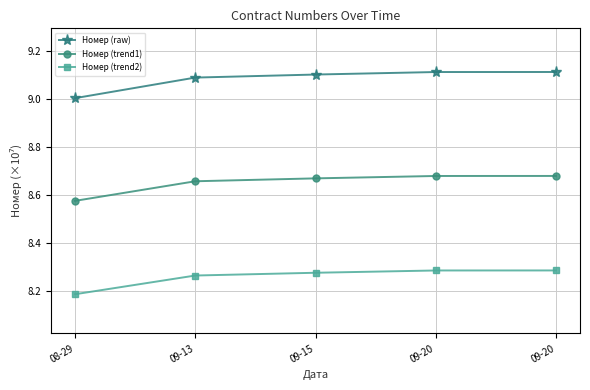

How many lines are shown in the chart?

3